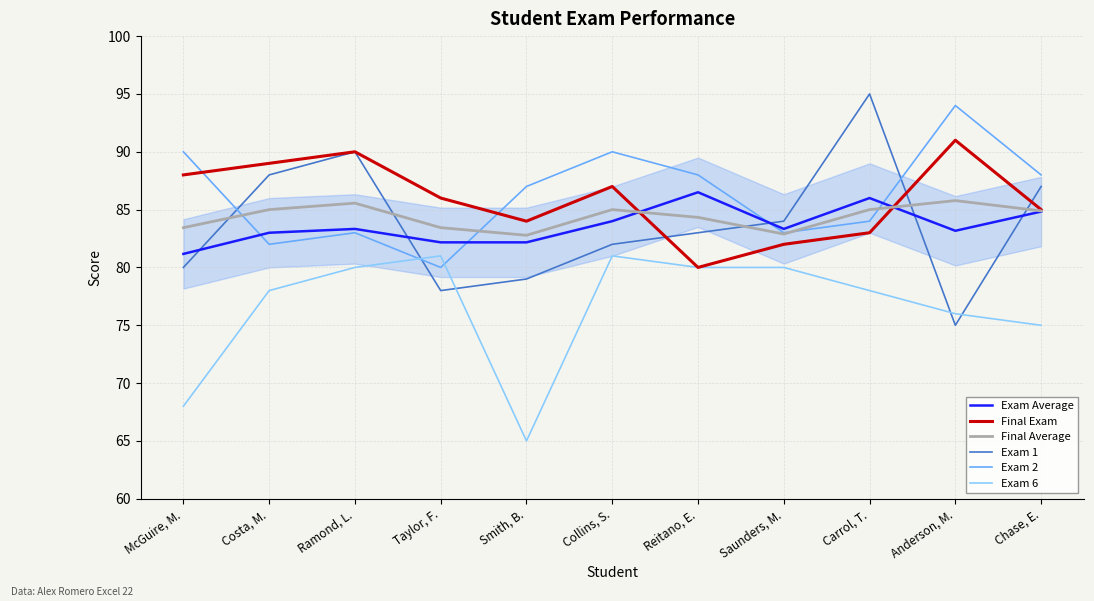

What is the greatest value displayed?

95.0